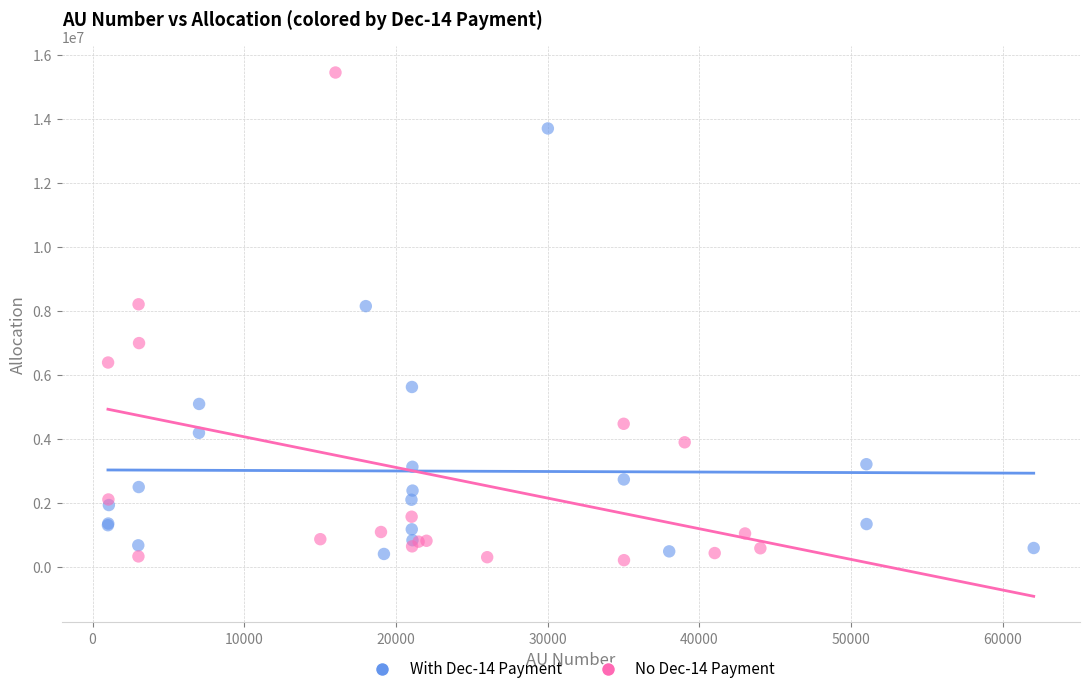

Which series contains the highest Y value?

No Dec-14 Payment